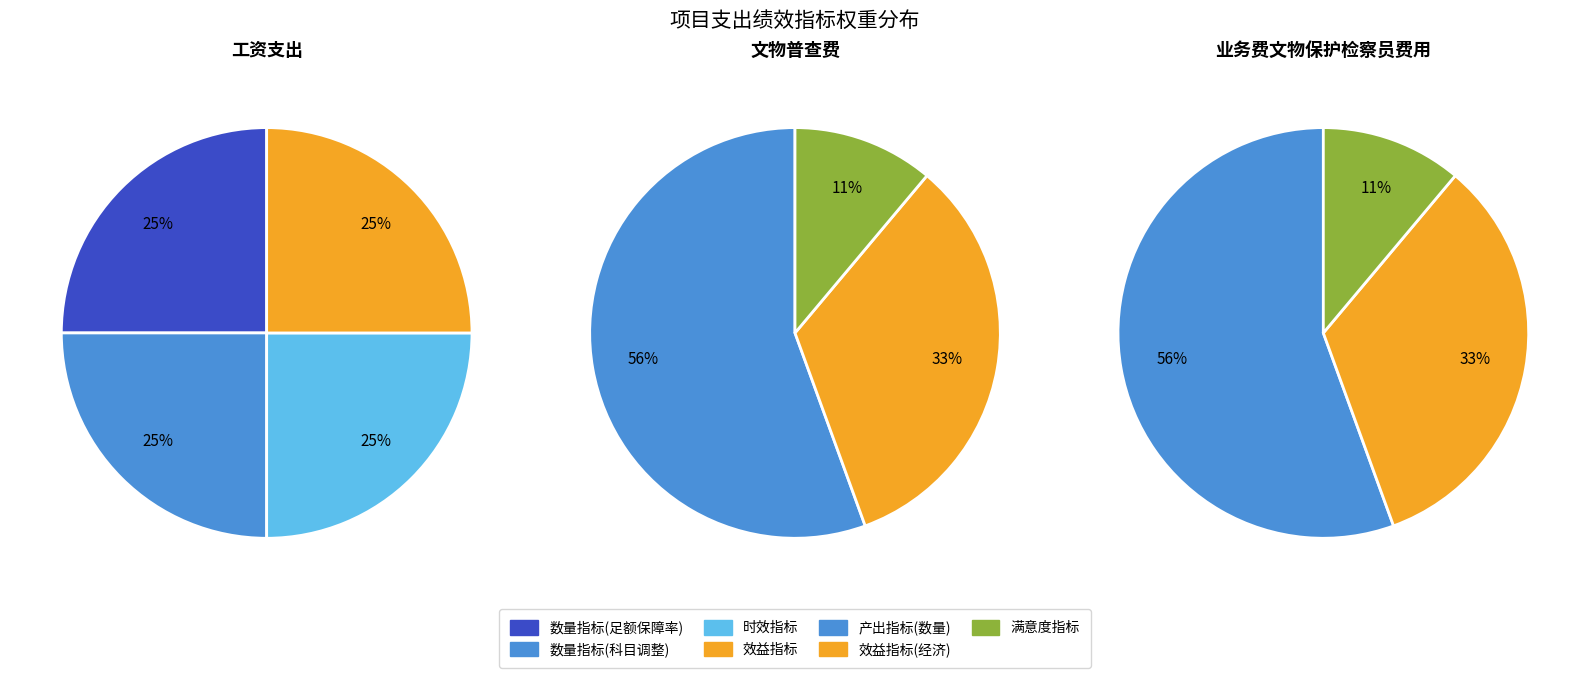

Between 产出指标 and 效益指标, which is larger?

产出指标